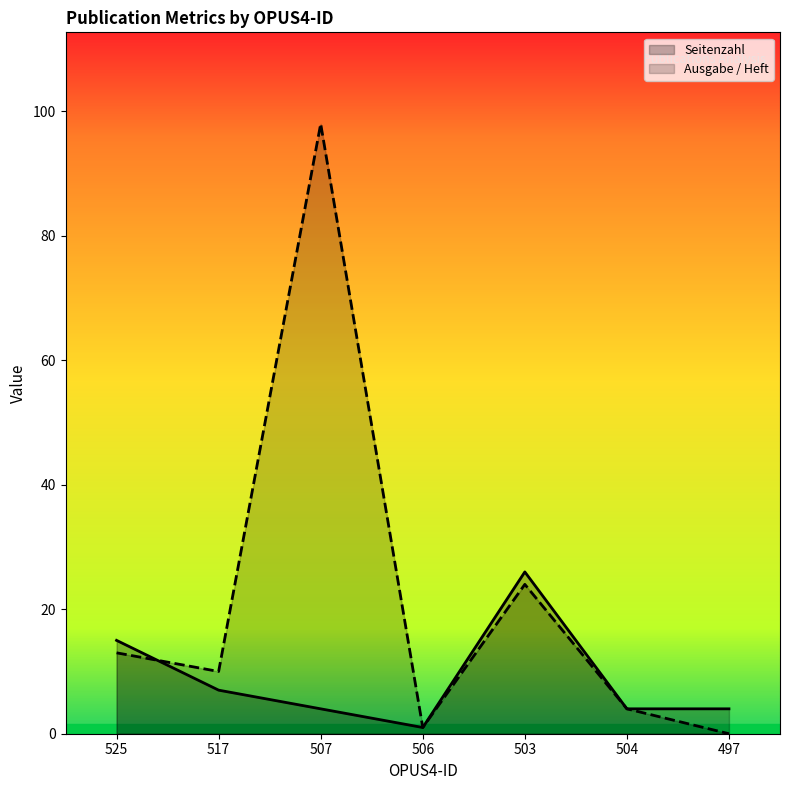

List the series in order of their peak value, lowest first.

Seitenzahl, Ausgabe / Heft